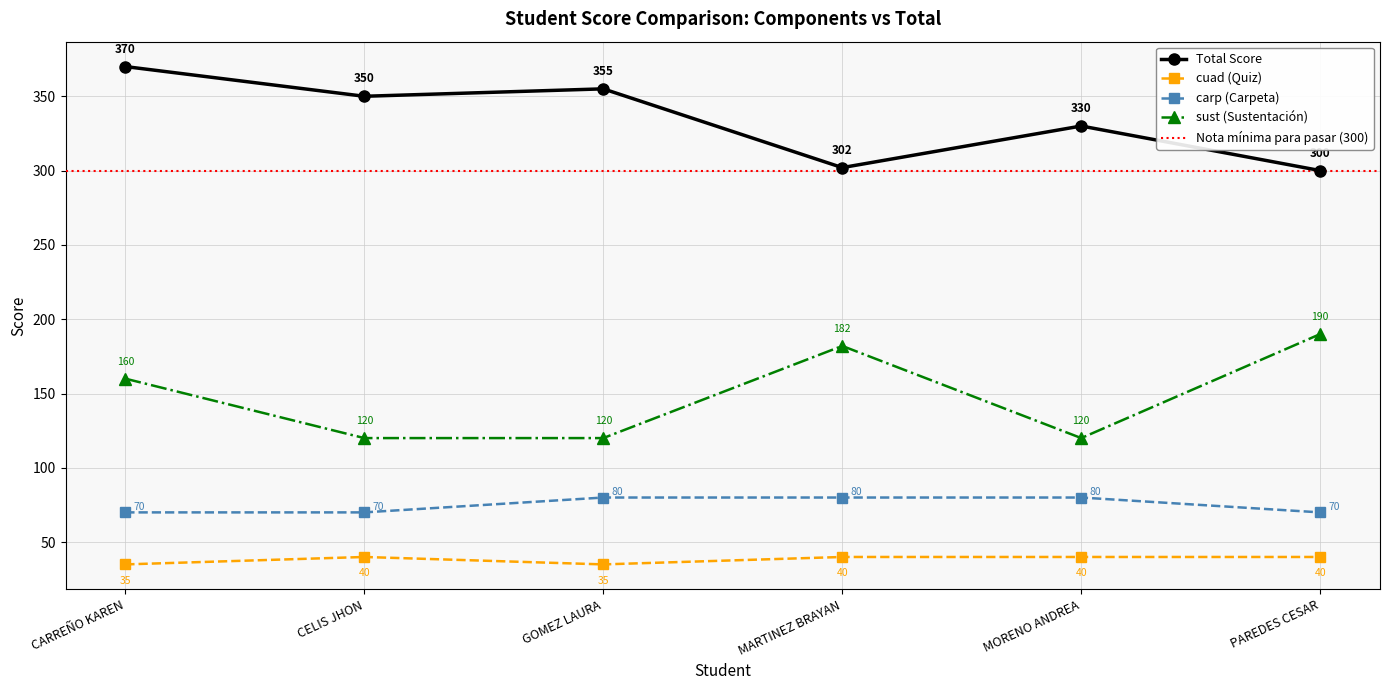

At which label does sust reach its peak?

PAREDES CESAR